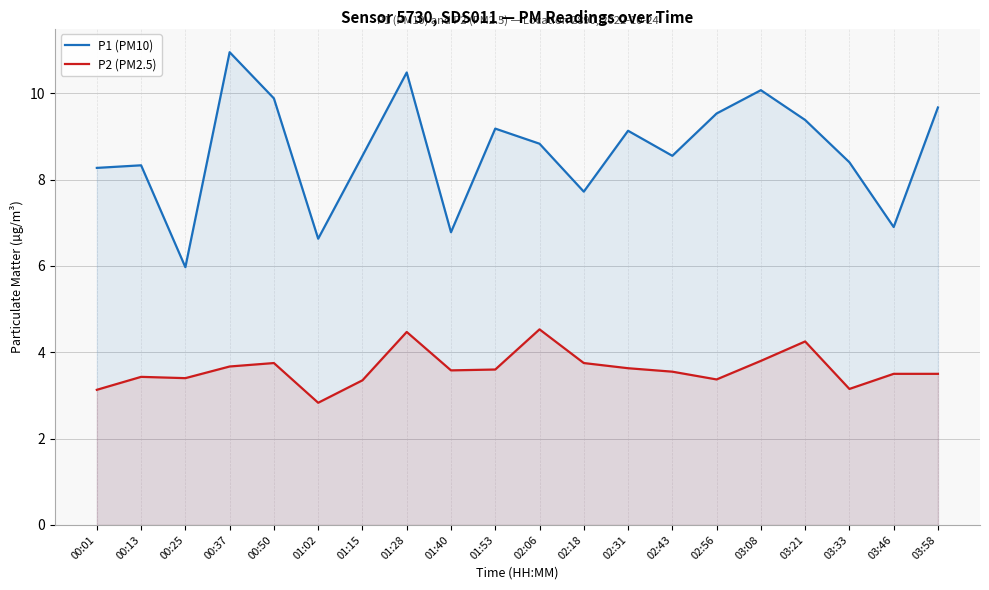

Read the P1 (PM10) value at 01:15.

8.6